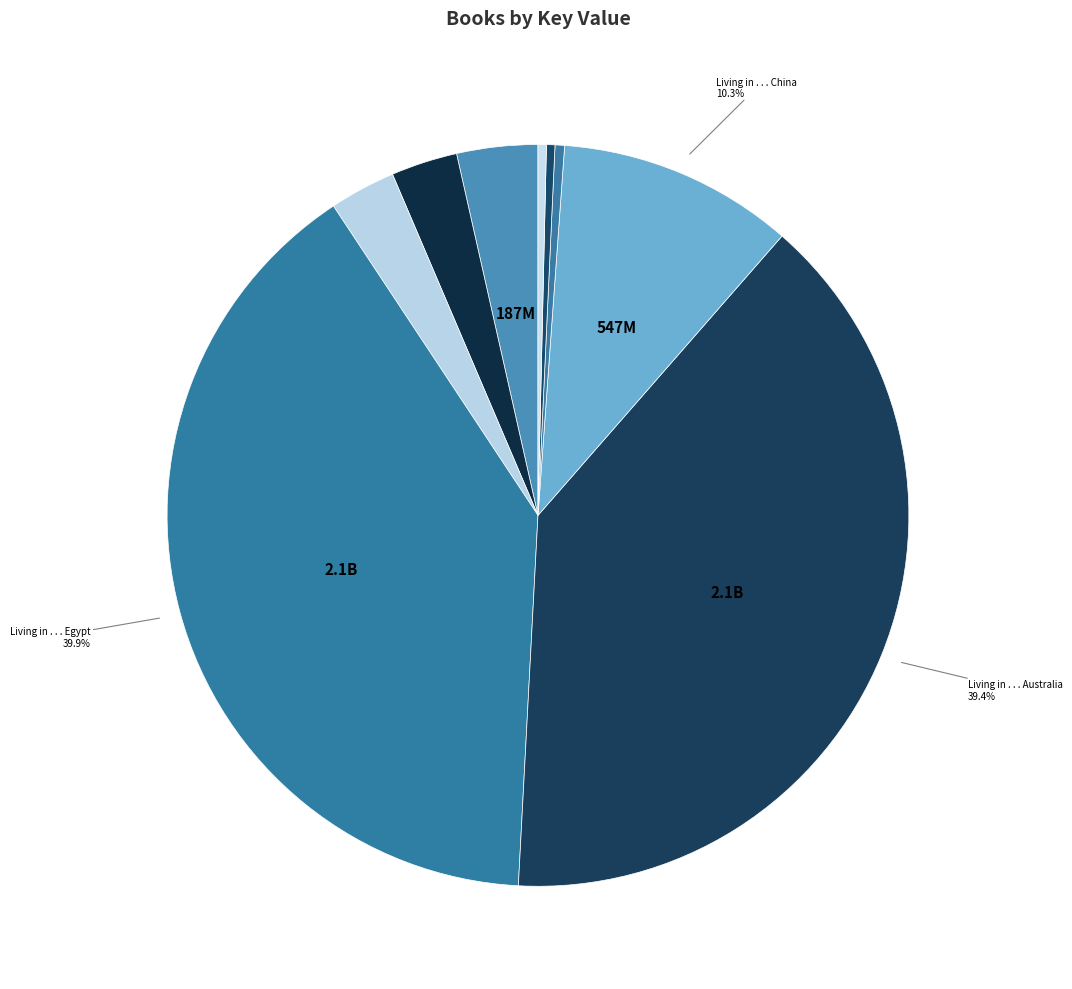

Count the number of slices in the pie.

9